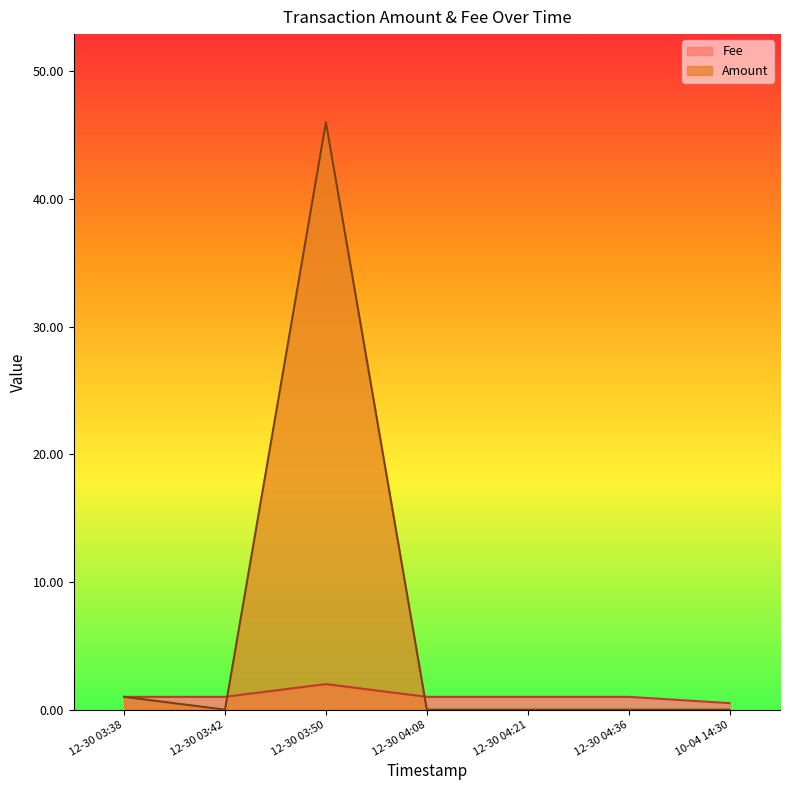

How many lines are shown in the chart?

2